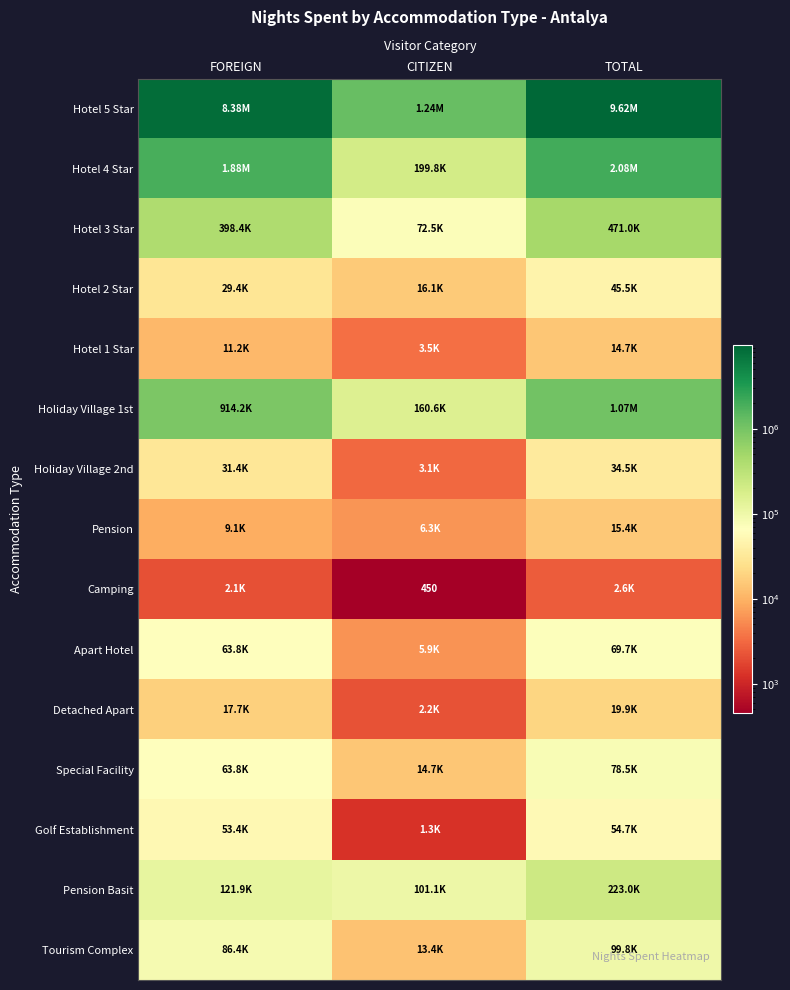

At which category is the sum across all series the highest?

TOTAL